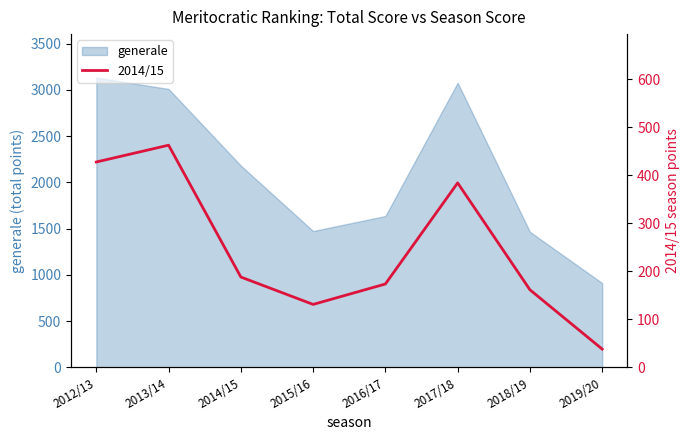

The value of generale at 2016/17 is 1636.5. True or false?

True